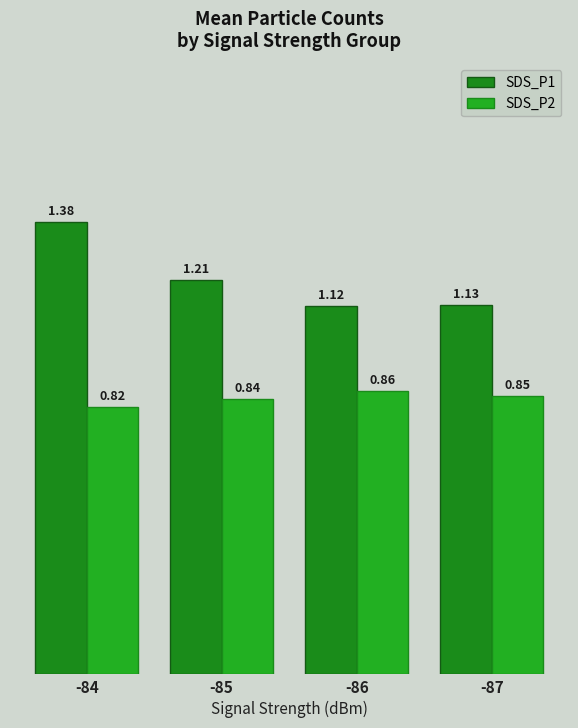

The SDS_P2 series shows 0.5 at -86. True or false?

False